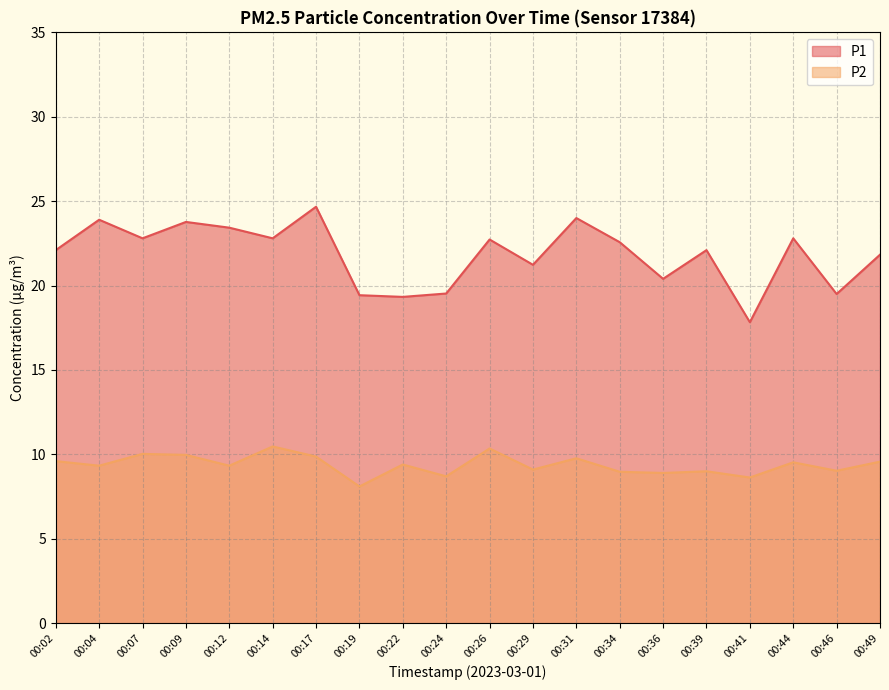

Which has a higher value, 00:12 or 00:02?

00:12